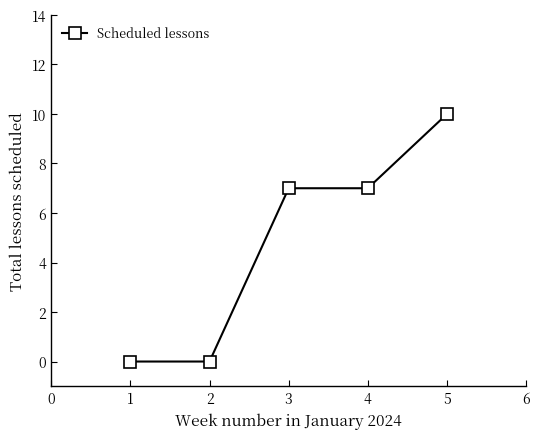

Which label corresponds to the largest value in the chart?

5